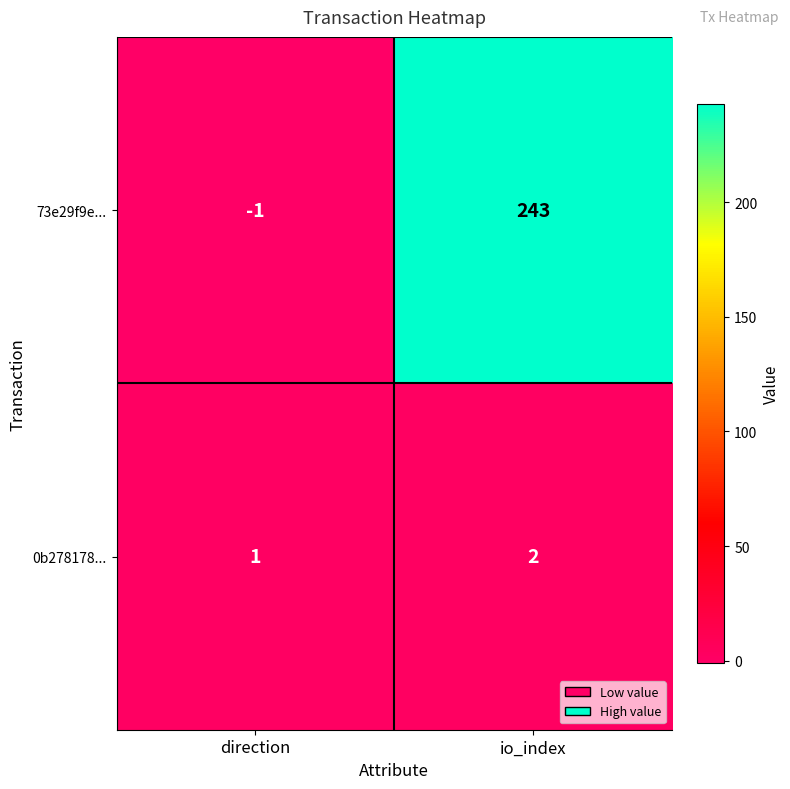

What is the sum of the 73e29f9e... values at direction and io_index?

242